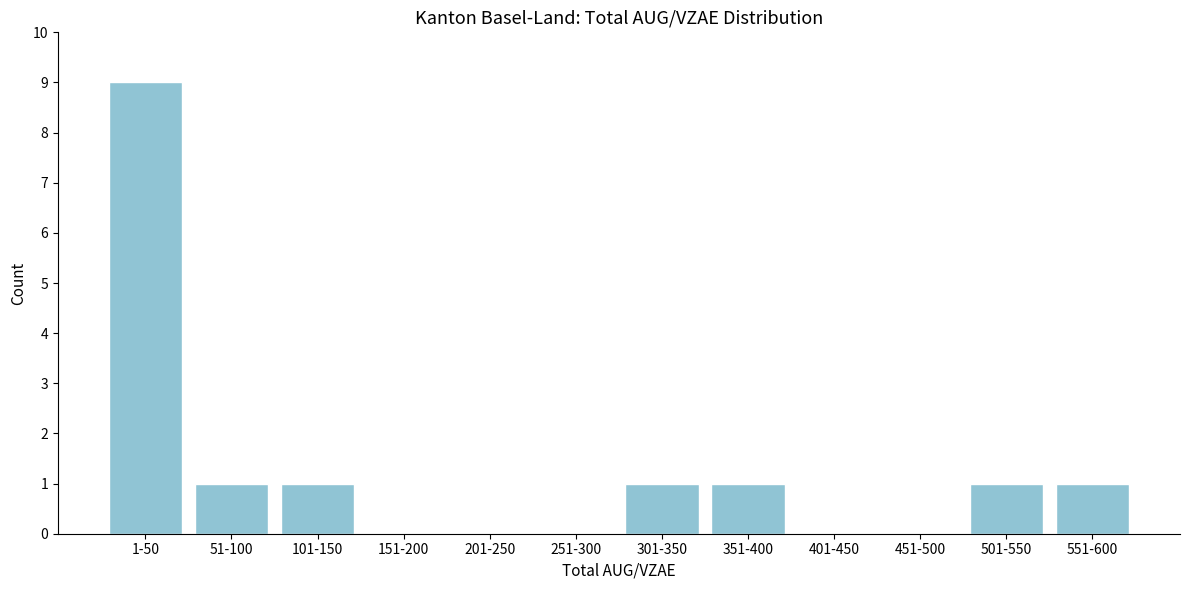

Reading left to right, what are all the values shown in this chart?

1-50=9	51-100=1	101-150=1	151-200=0	201-250=0	251-300=0	301-350=1	351-400=1	401-450=0	451-500=0	501-550=1	551-600=1